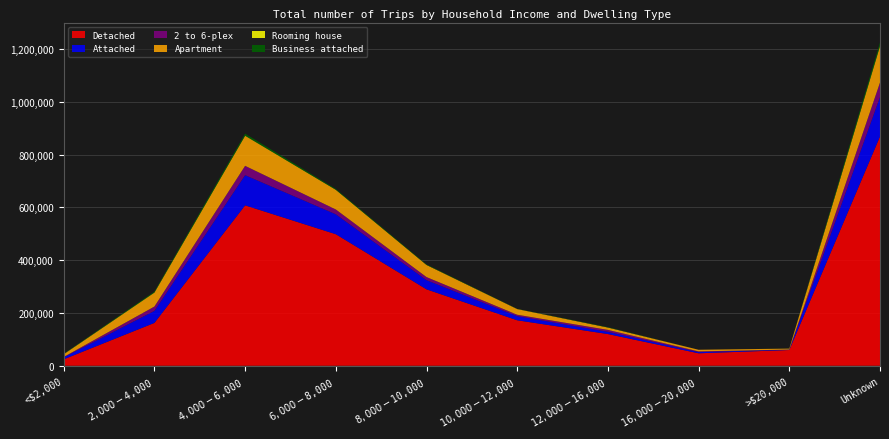

Reading left to right, list all the values displayed in this chart.

Detached: 24520	162346	607592	498319	289507	172293	120121	47273	59733	868486
Attached: 7518	45541	114375	75510	34712	15724	8597	4330	1407	149455
2 to 6-plex: 1335	16475	35310	18205	11759	5304	7194	2863	247	55092
Apartment: 10059	52178	113533	74181	45767	21255	8963	6141	3644	135801
Rooming house: 604	1029	871	487	232	320	0	0	0	2780
Business attached: 1082	3408	7516	2995	1890	445	1521	0	280	12726